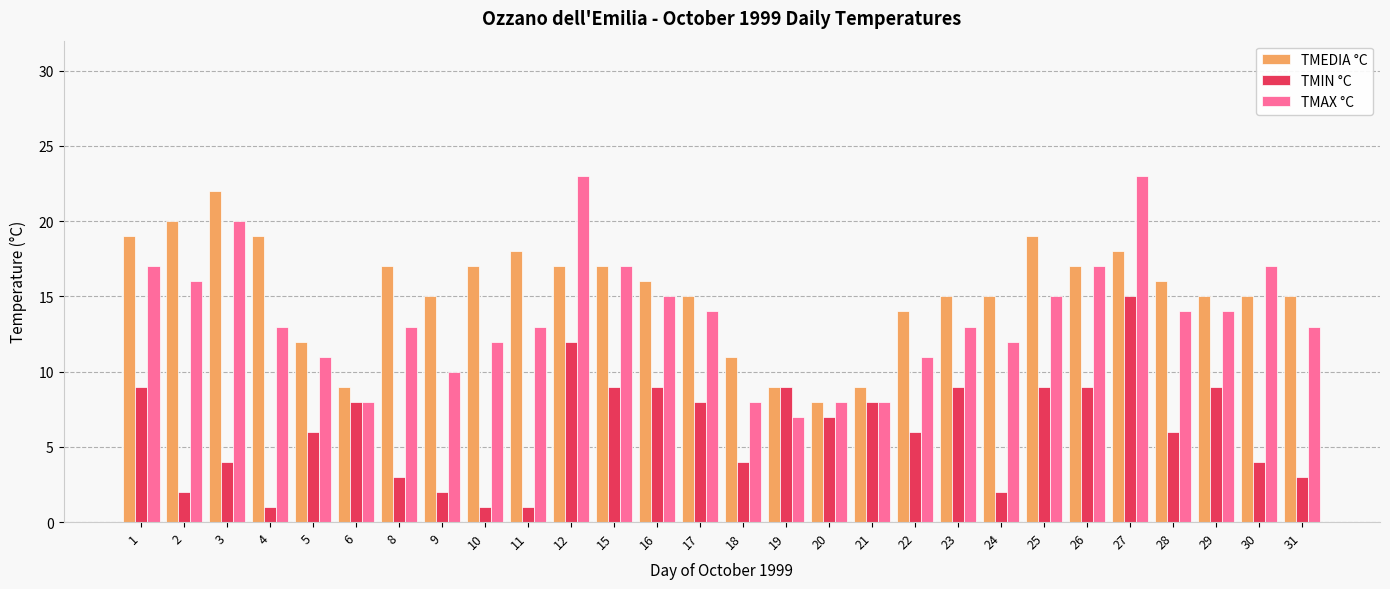

Reading left to right, list all the values displayed in this chart.

TMEDIA °C: 1=19	2=20	3=22	4=19	5=12	6=9	8=17	9=15	10=17	11=18	12=17	15=17	16=16	17=15	18=11	19=9	20=8	21=9	22=14	23=15	24=15	25=19	26=17	27=18	28=16	29=15	30=15	31=15
TMIN °C: 1=9	2=2	3=4	4=1	5=6	6=8	8=3	9=2	10=1	11=1	12=12	15=9	16=9	17=8	18=4	19=9	20=7	21=8	22=6	23=9	24=2	25=9	26=9	27=15	28=6	29=9	30=4	31=3
TMAX °C: 1=17	2=16	3=20	4=13	5=11	6=8	8=13	9=10	10=12	11=13	12=23	15=17	16=15	17=14	18=8	19=7	20=8	21=8	22=11	23=13	24=12	25=15	26=17	27=23	28=14	29=14	30=17	31=13